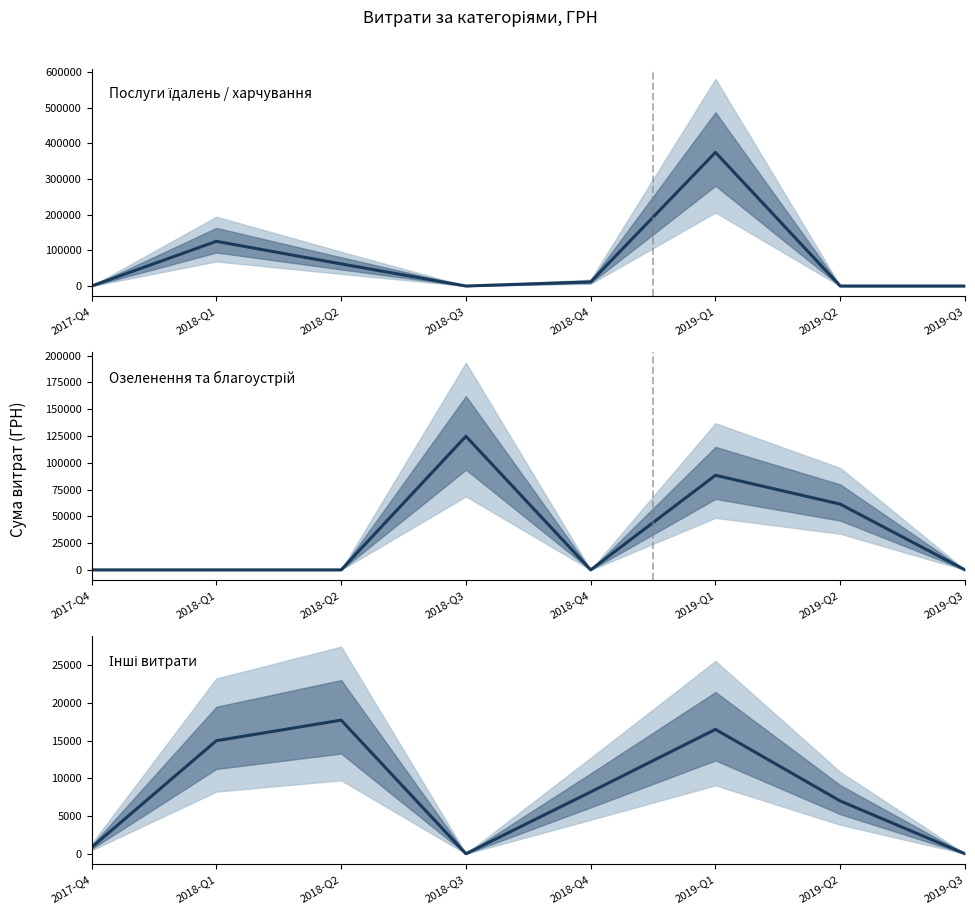

Is the value of Послуги їдалень / харчування at 2017-Q4 greater than the value of Озеленення та благоустрій at 2018-Q3?

No